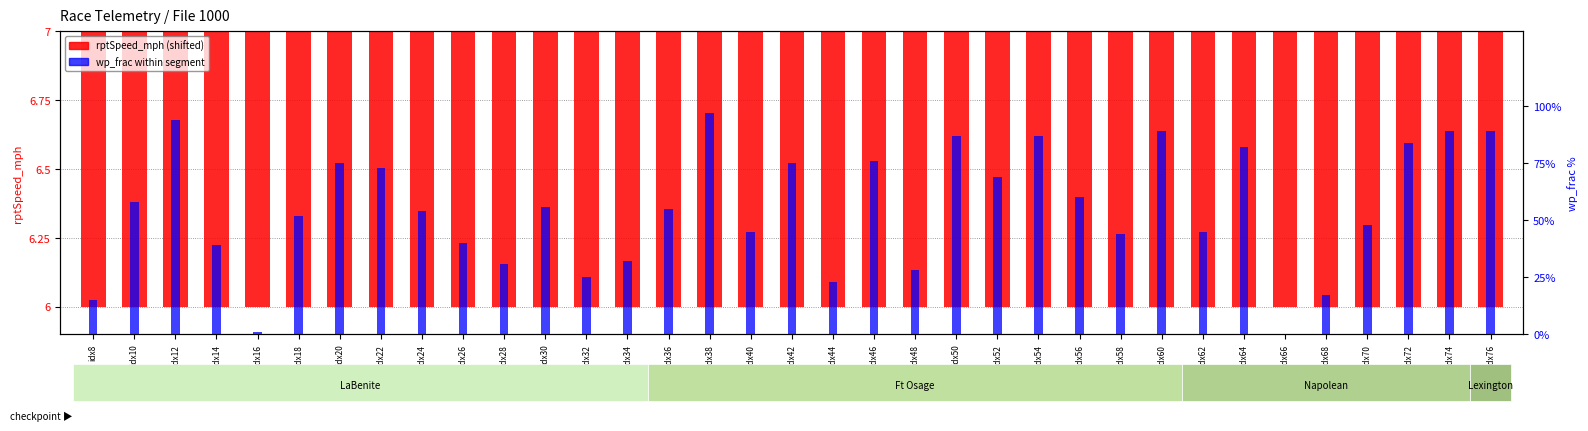

True or false: rptSpeed_mph has a value of 1.4 at idx46.

False